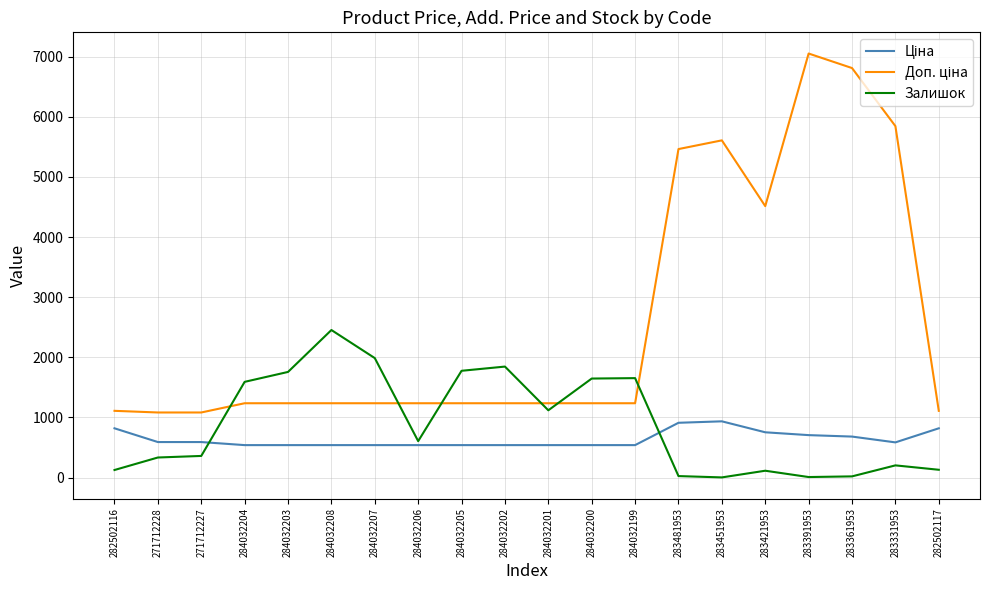

The value of Залишок at 284032206 is 605.0. True or false?

True